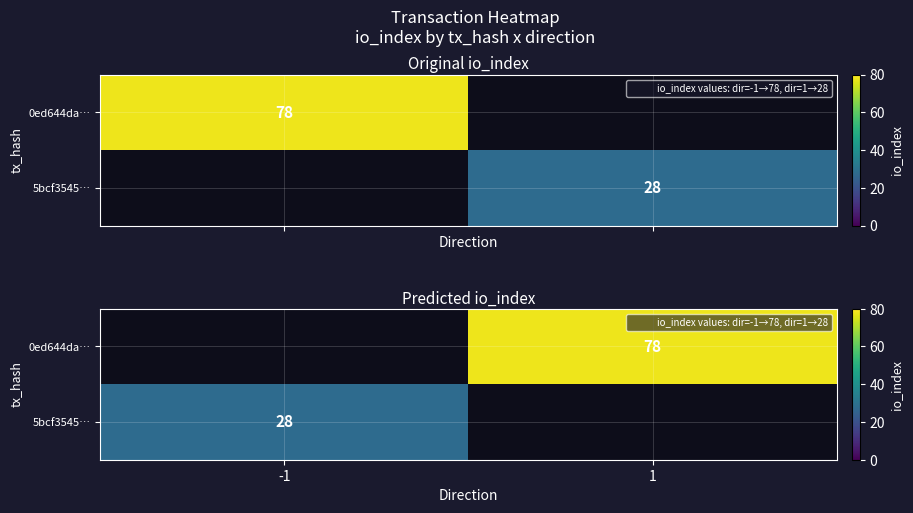

Between 1 and -1, which is larger?

-1